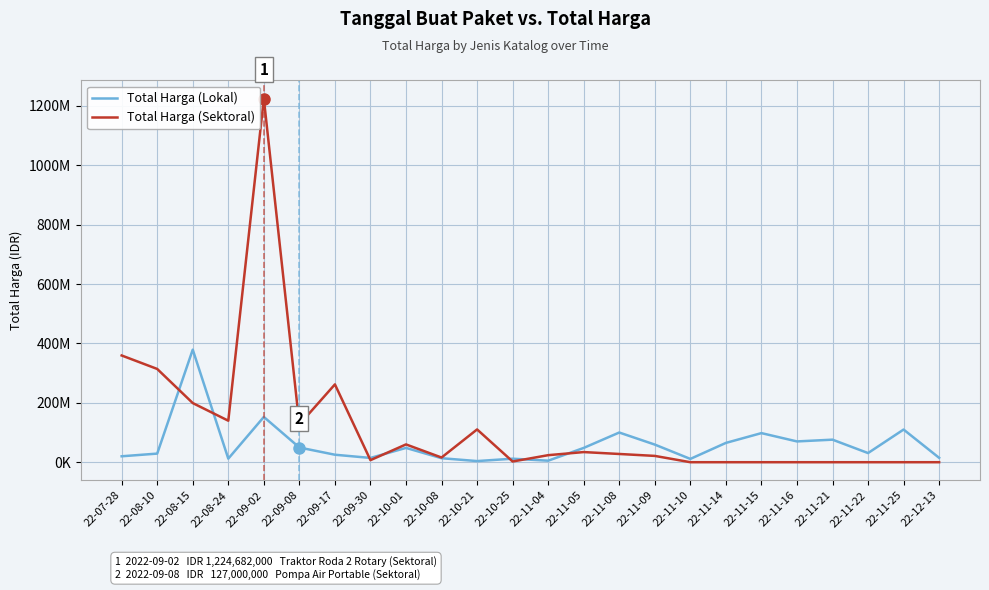

Is this an area chart (filled region under the line)?

No